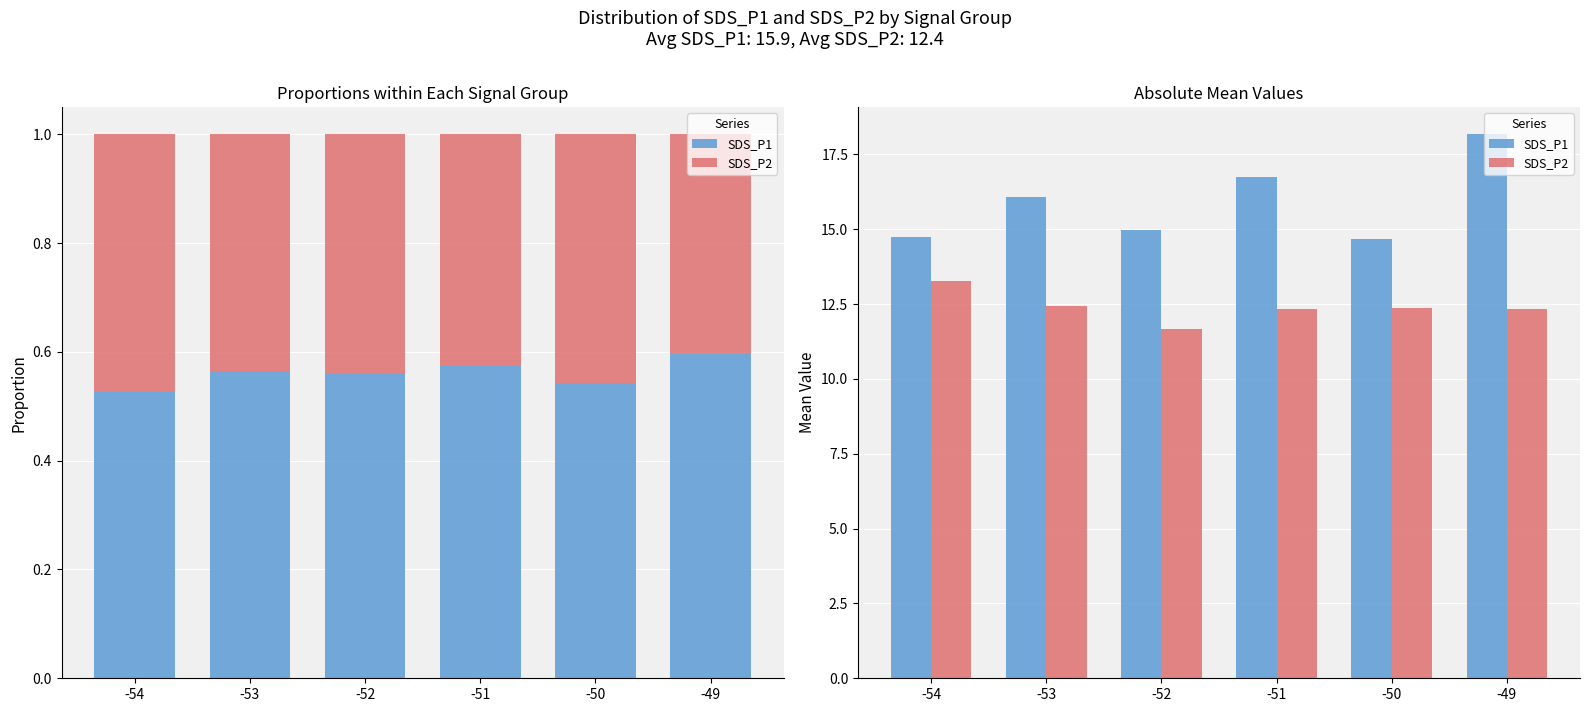

What is the spread (max minus min) of values at -51?

4.4